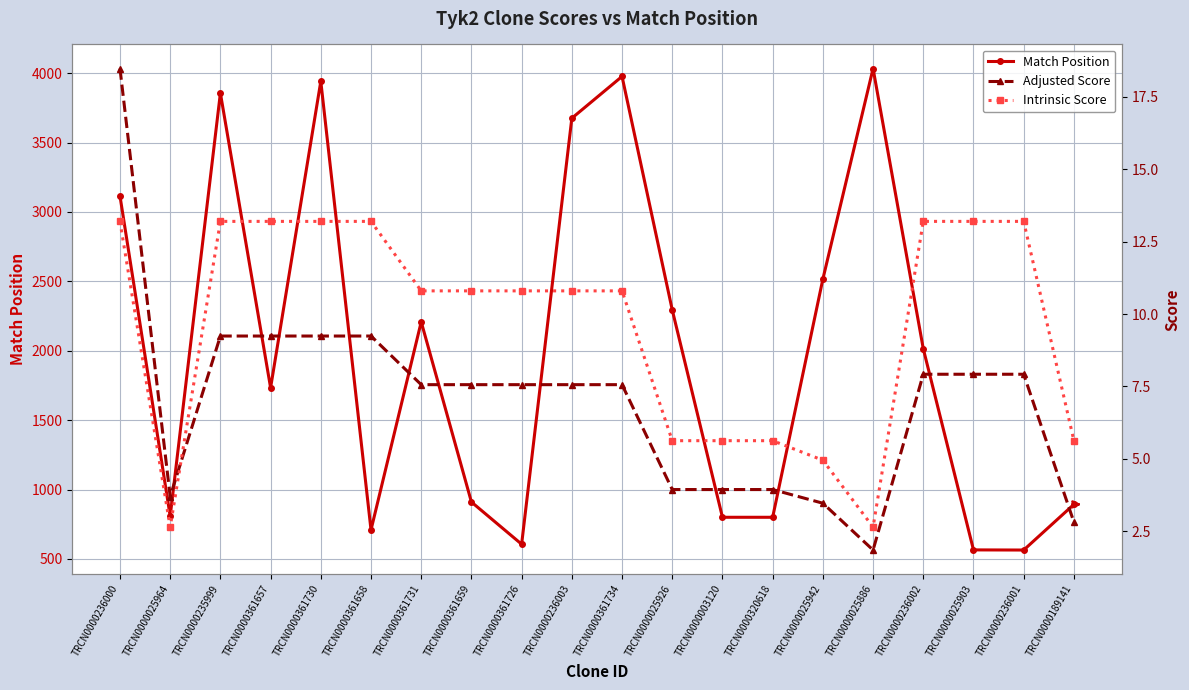

At which label does Intrinsic Score reach its minimum?

TRCN0000025964